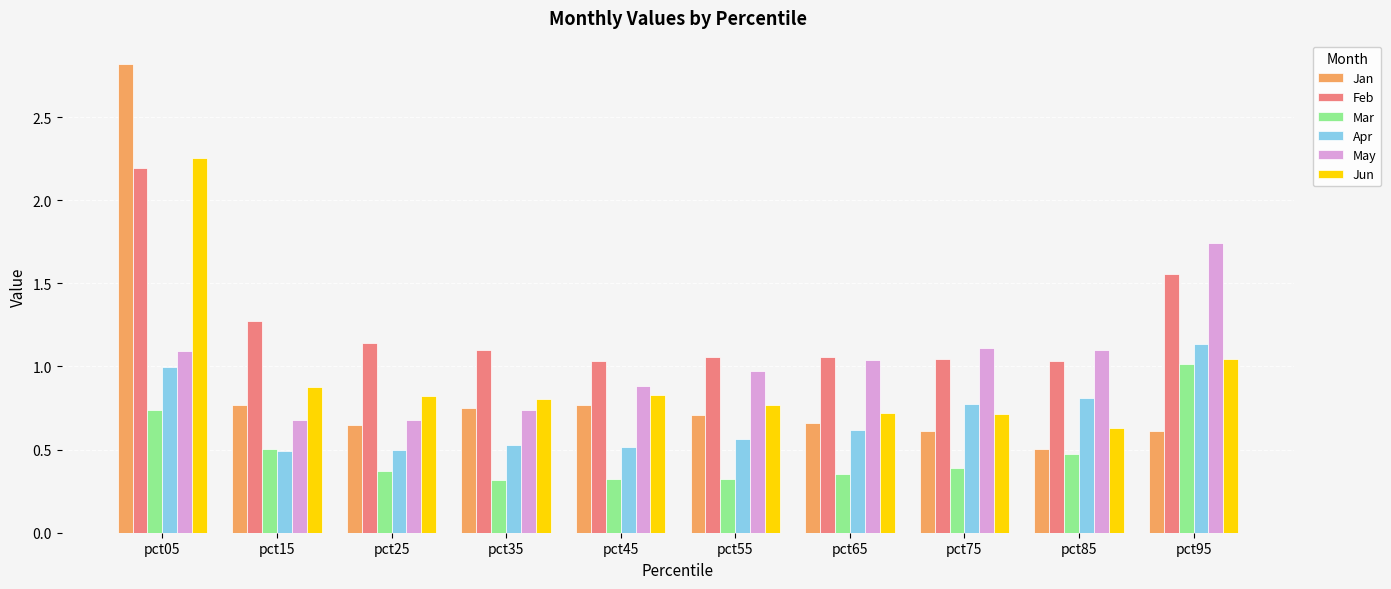

True or false: Feb has a value of 1.0 at pct85.

True